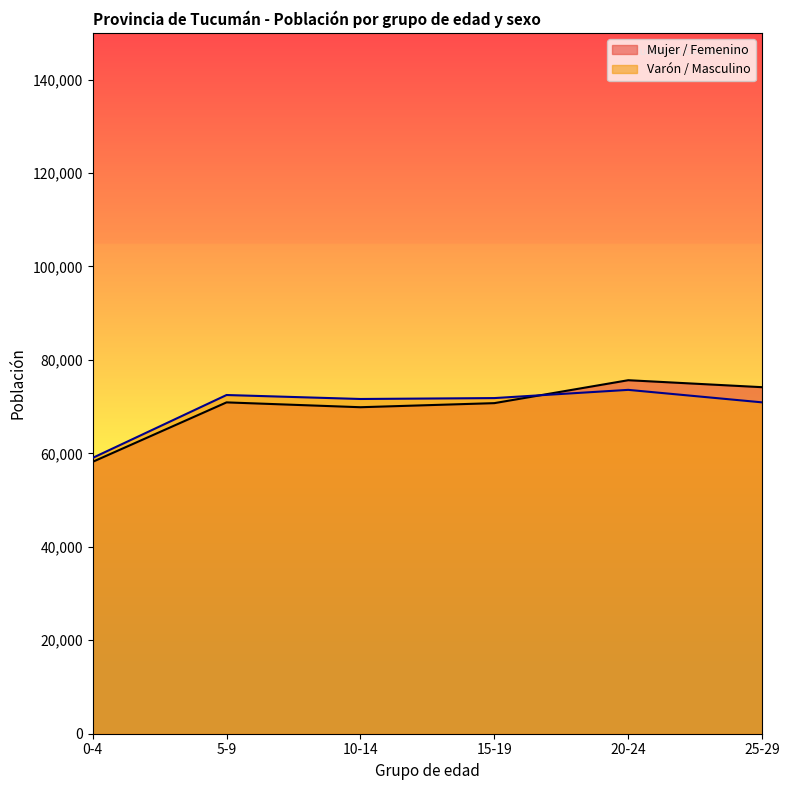

What is the label of the 5th point from the right?

5-9